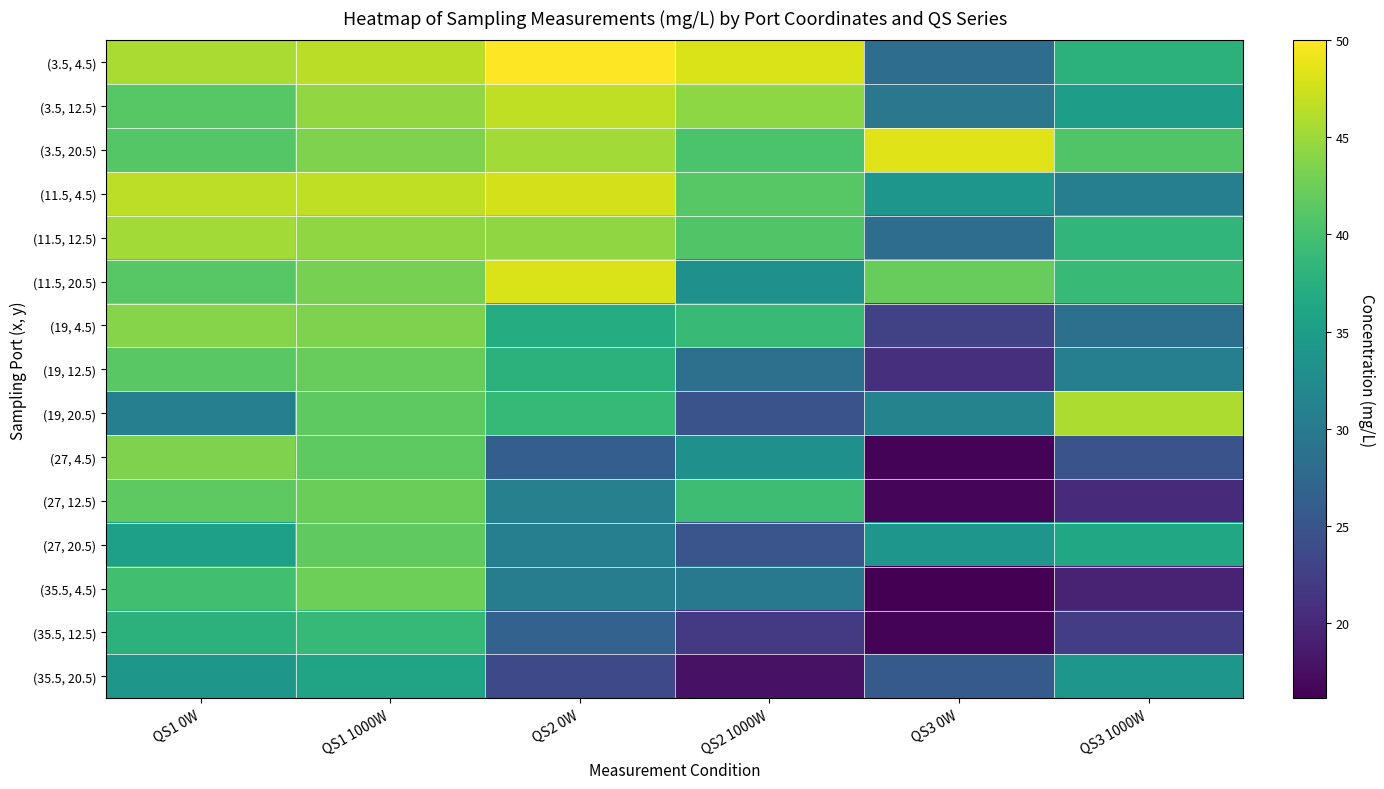

Rank the series at QS1 1000W from lowest to highest value.

(35.5, 20.5), (35.5, 12.5), (19, 20.5), (27, 4.5), (27, 20.5), (19, 12.5), (27, 12.5), (35.5, 4.5), (11.5, 20.5), (3.5, 20.5), (19, 4.5), (11.5, 12.5), (3.5, 12.5), (3.5, 4.5), (11.5, 4.5)